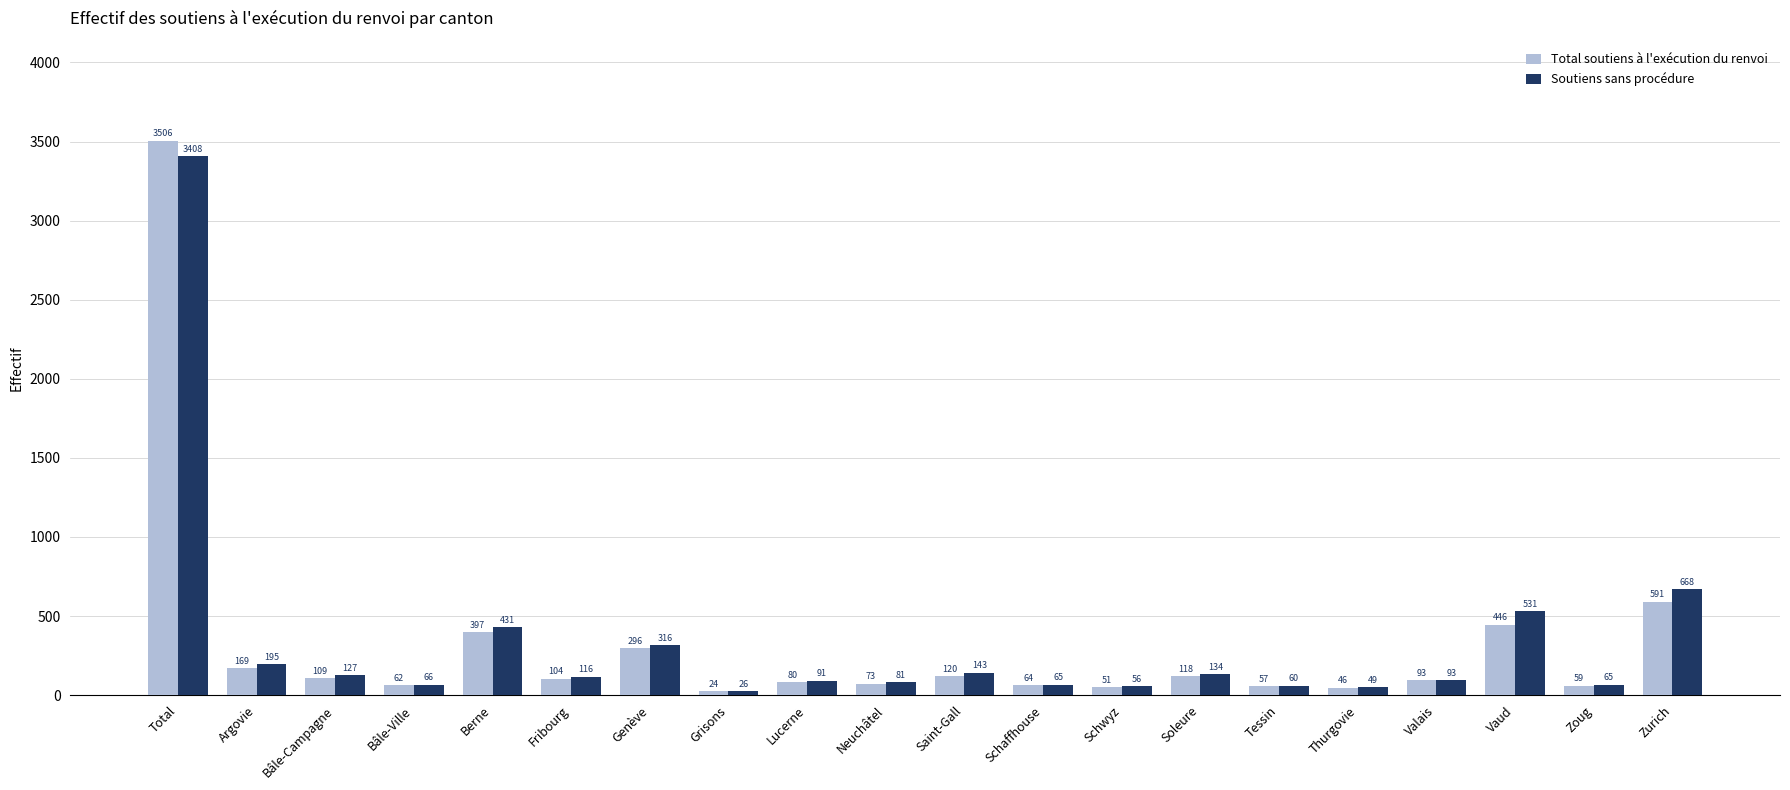

Count the number of categories in the chart.

20